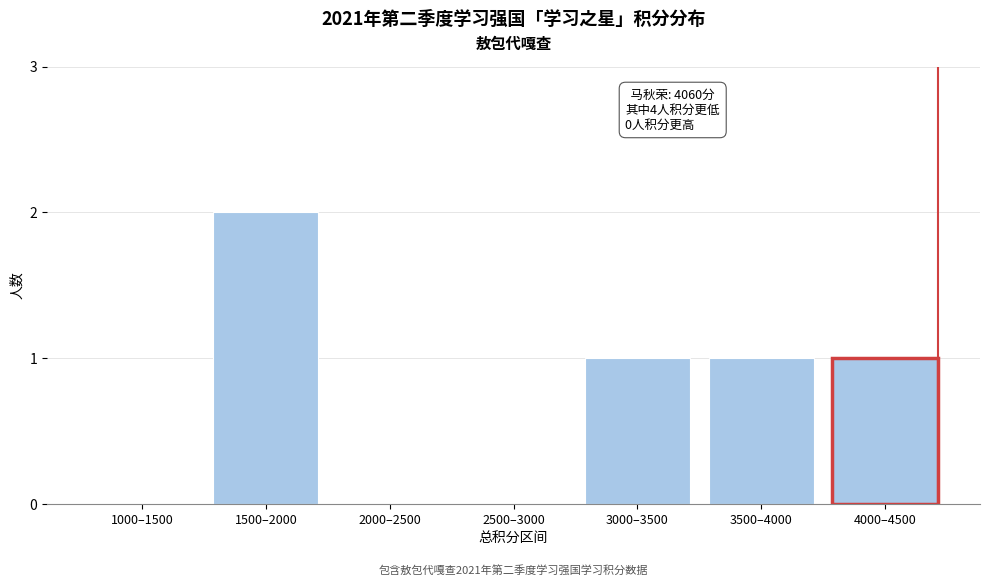

Reading left to right, extract all data points from this chart.

1000–1500=0	1500–2000=2	2000–2500=0	2500–3000=0	3000–3500=1	3500–4000=1	4000–4500=1